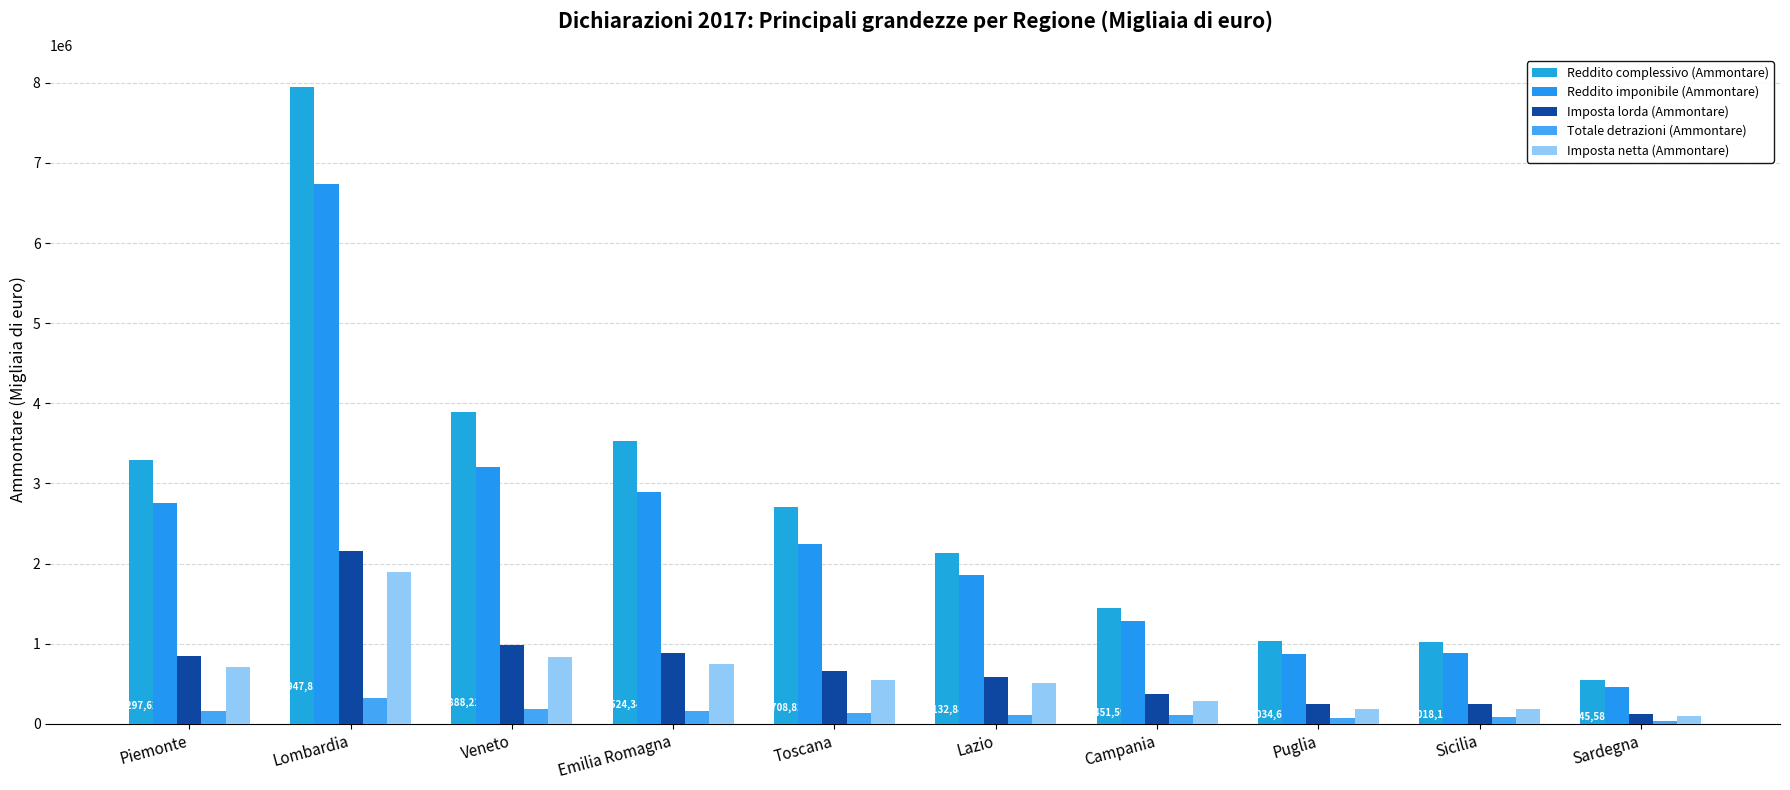

How many values in the Imposta lorda (Ammontare) series are below 658859?

5